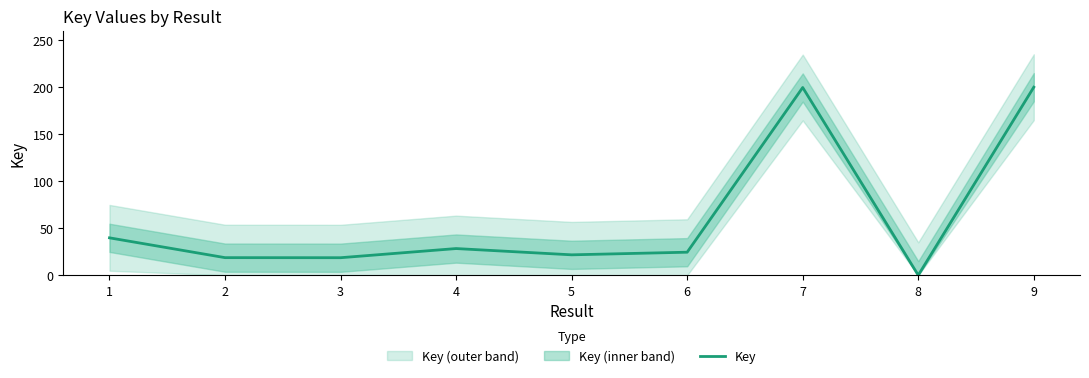

What is the difference between the second highest and second lowest values?

181.0